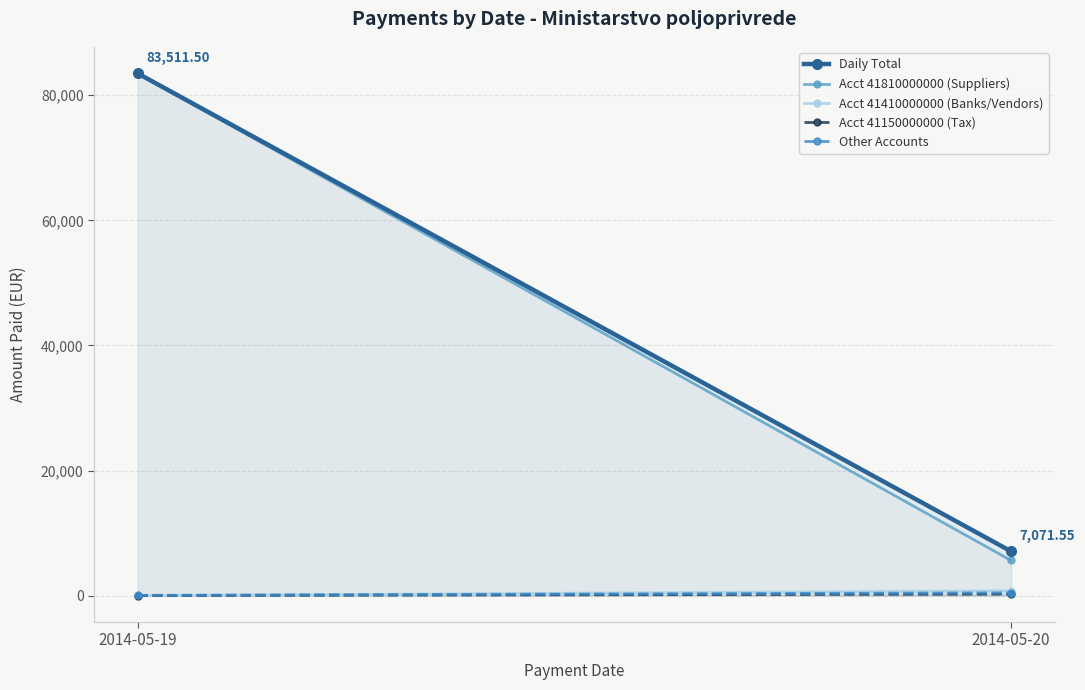

What is the sum of the Acct 41410000000 (Banks/Vendors) values at 2014-05-20 and 2014-05-19?

769.1